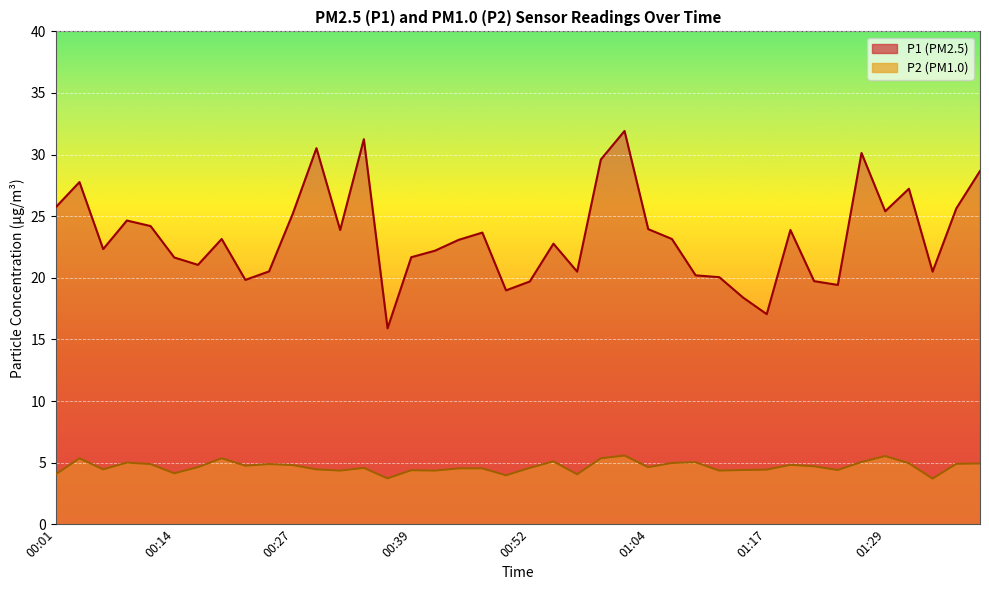

At which category does P1 reach its first local valley?

00:06